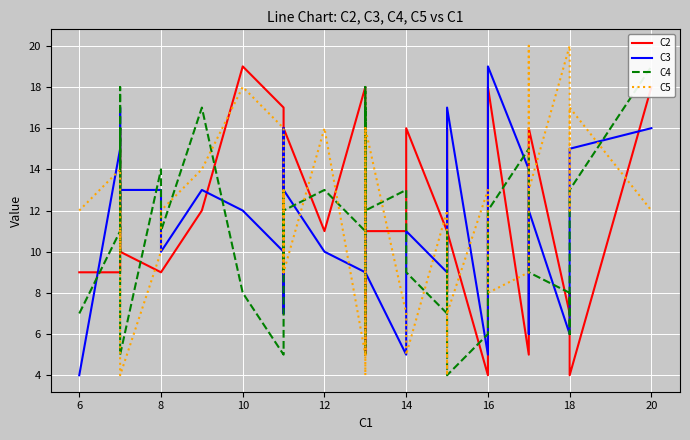

The C2 series shows 11 at 12. True or false?

True